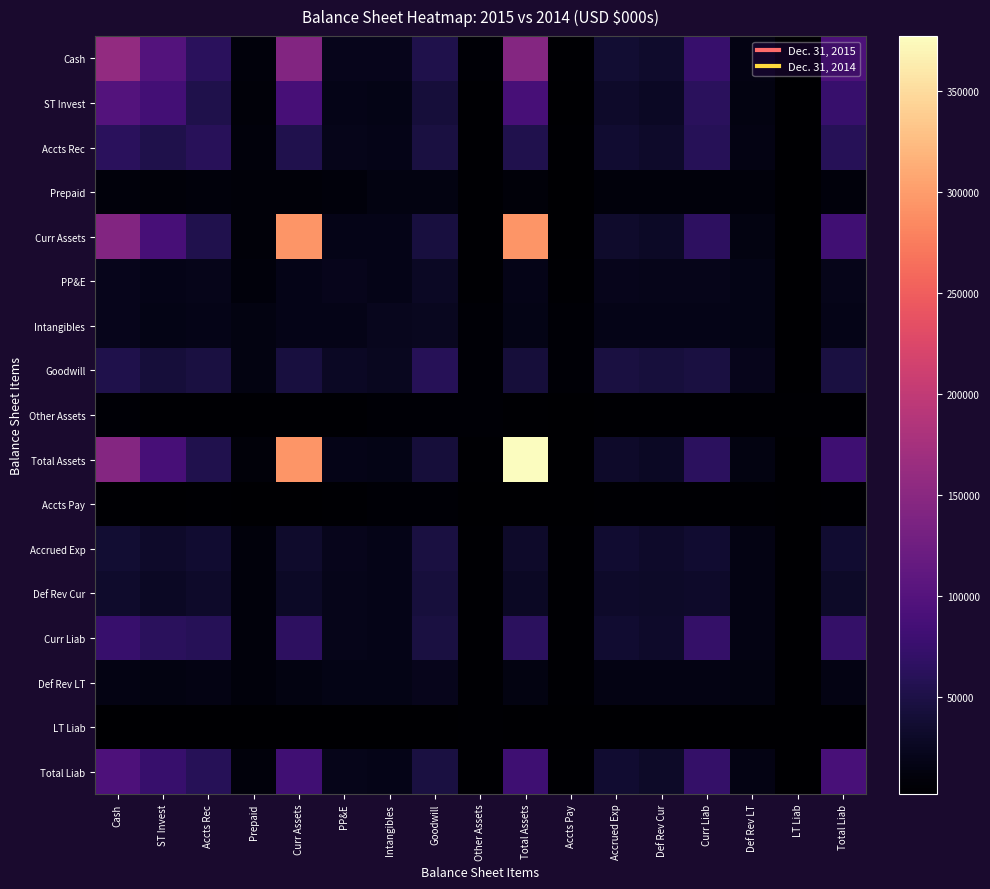

Which series has the largest range (max minus min)?

Total Assets